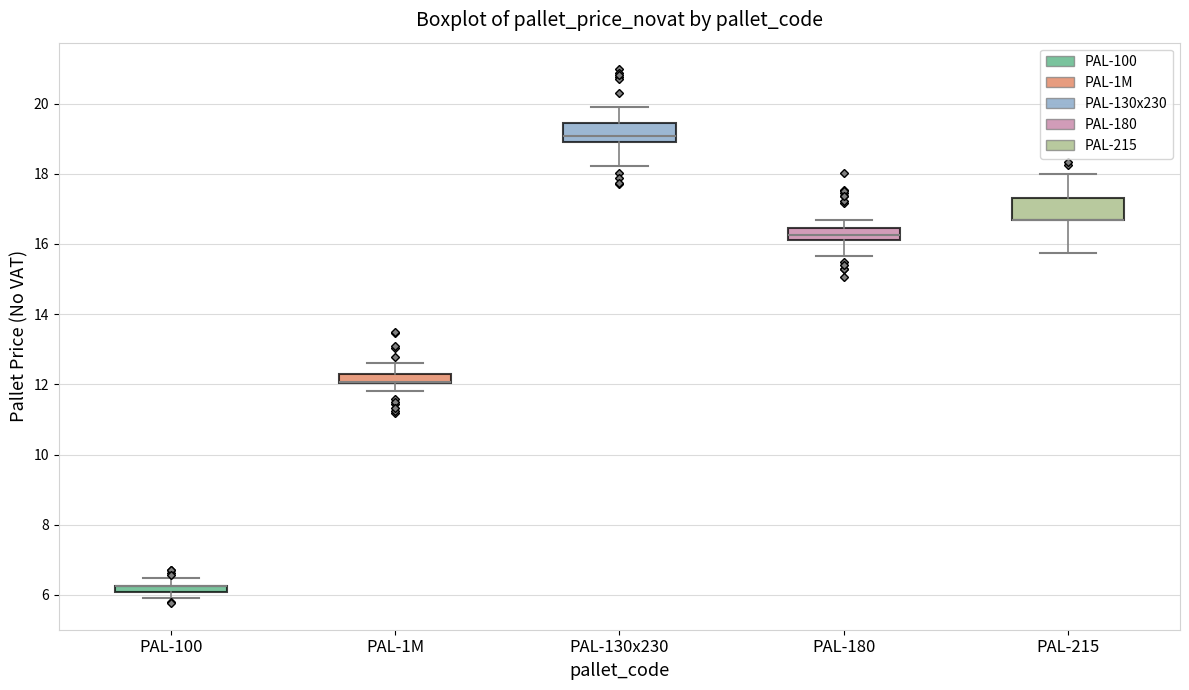

Where is the lower edge of the box for PAL-1M on the y-axis? The values are not printed on the chart, so give them approximately, as read against the axis.

12.0